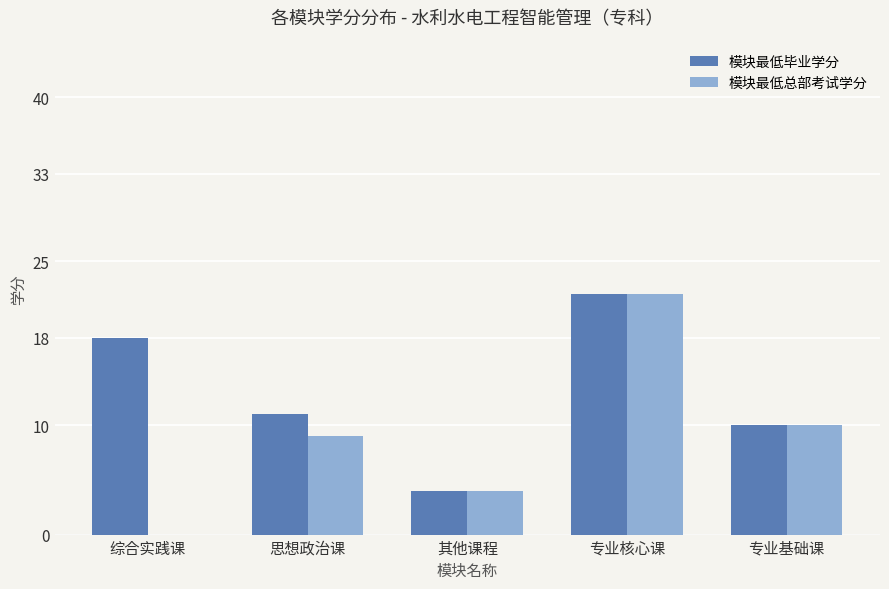

True or false: 模块最低总部考试学分 has a value of 2 at 思想政治课.

False